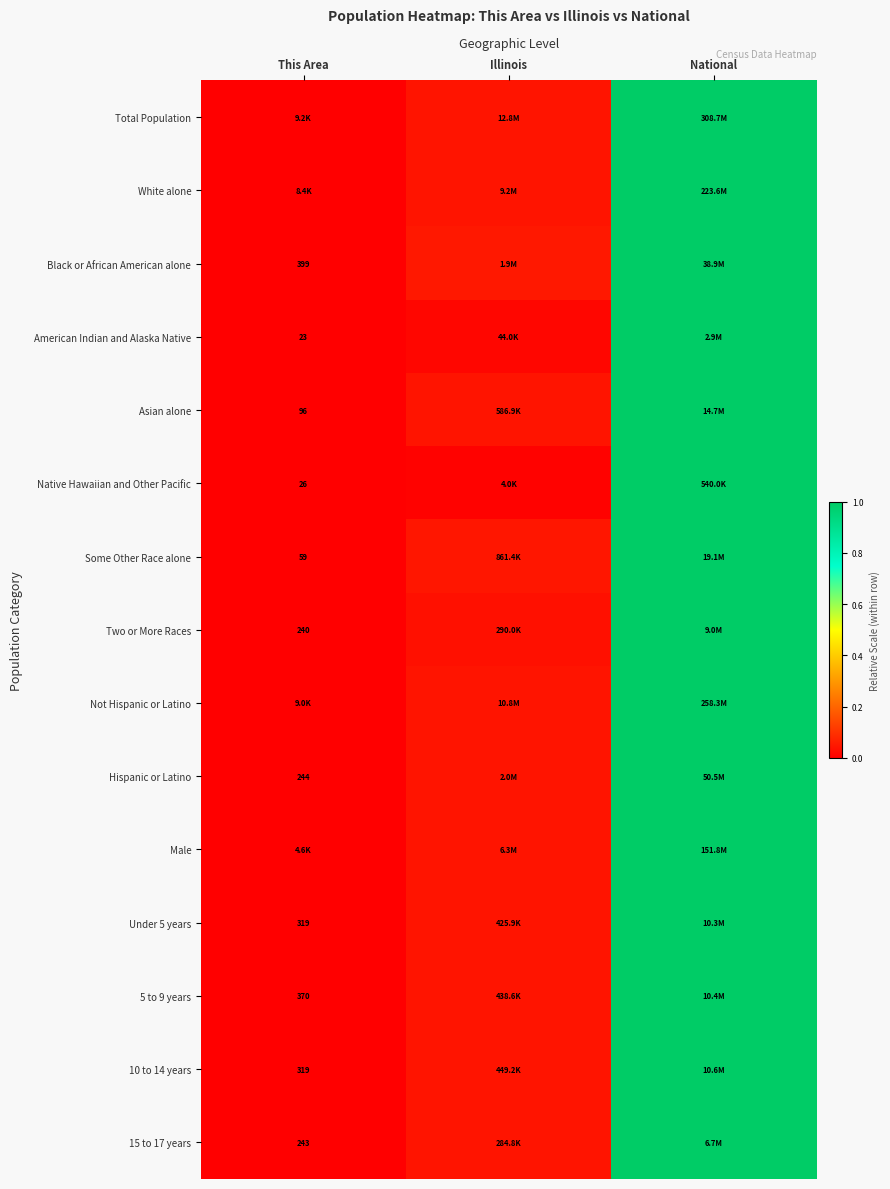

Rank the categories by Total Population value from highest to lowest.

National, Illinois, This Area